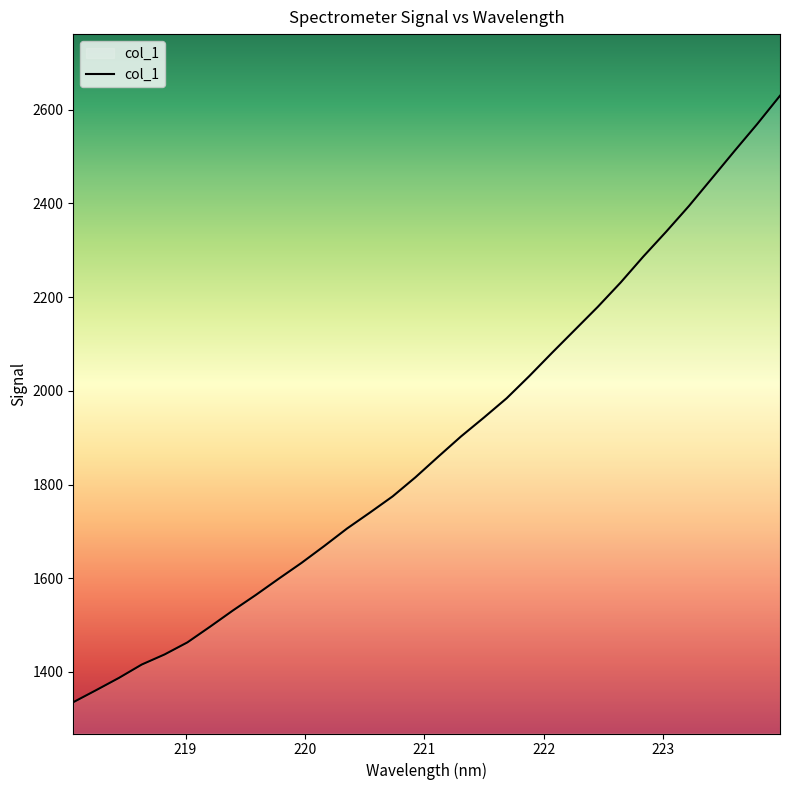

What is the difference between the maximum and minimum values?

1294.0